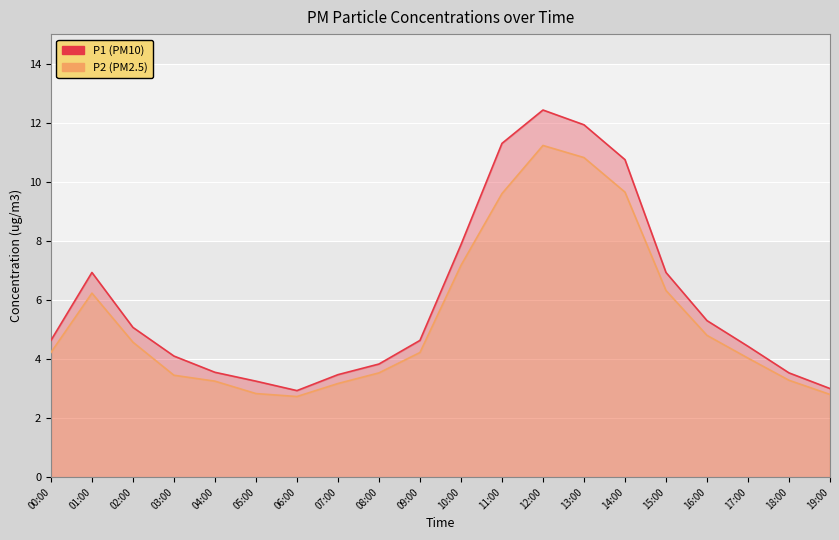

Reading left to right, what are all the values shown in this chart?

P1: 4.6	6.9	5.1	4.1	3.5	3.2	2.9	3.5	3.8	4.6	7.9	11.3	12.4	11.9	10.8	6.9	5.3	4.4	3.5	3.0
P2: 4.2	6.2	4.6	3.5	3.2	2.8	2.7	3.2	3.5	4.2	7.2	9.6	11.2	10.8	9.7	6.3	4.8	4.0	3.3	2.8